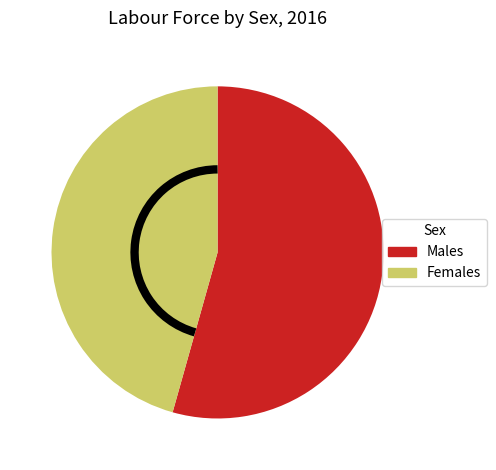

Is there any slice that represents more than half of the pie?

Yes